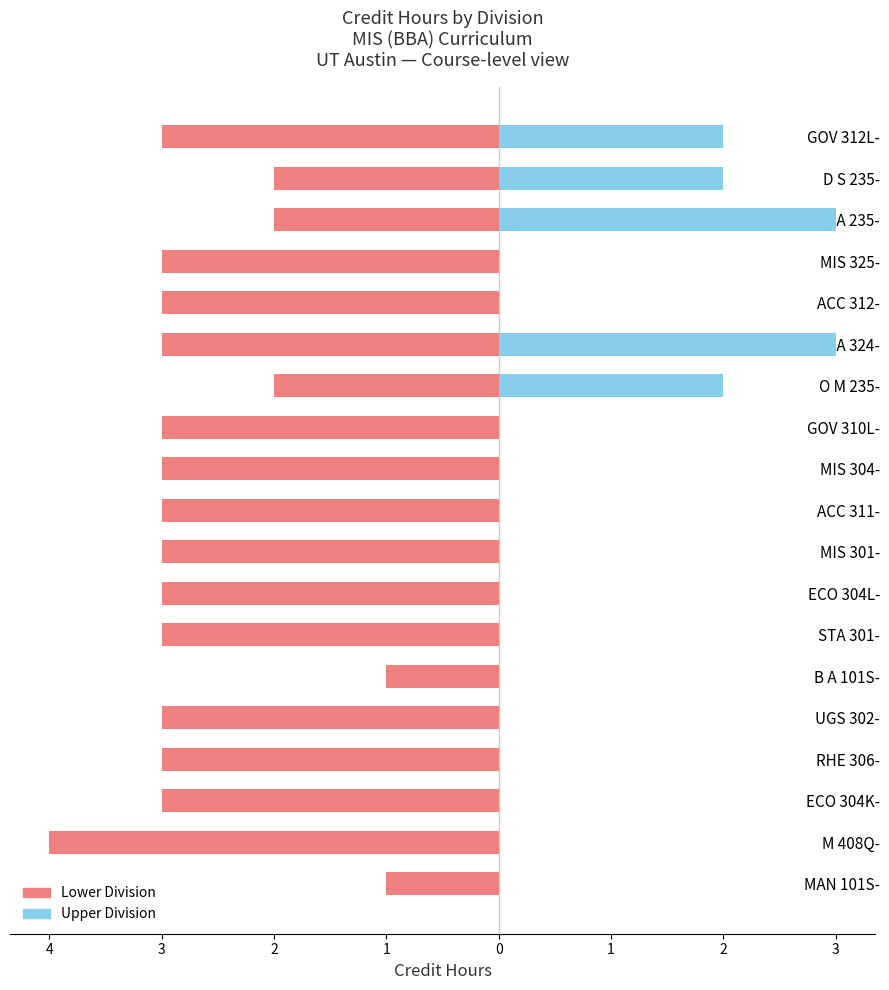

True or false: Upper Division has a value of 0 at GOV 310L-.

True